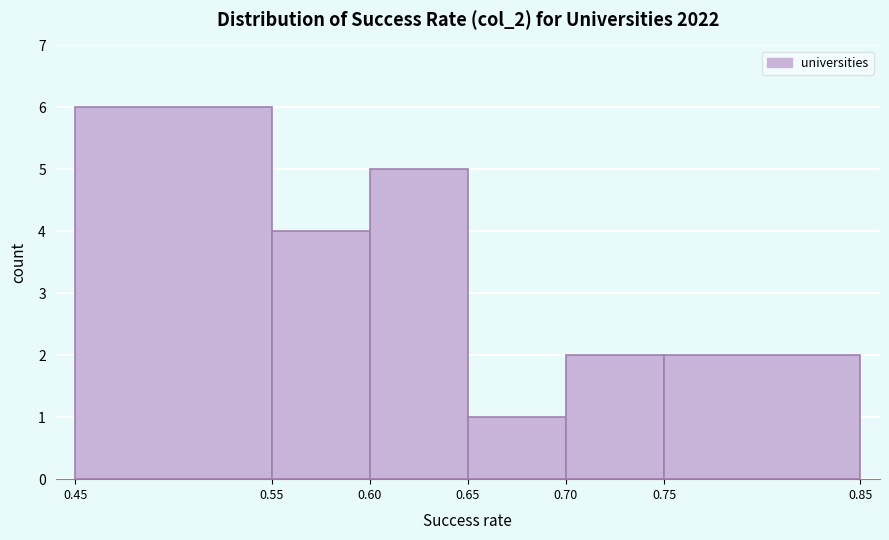

Over which range of the x-axis is the bar tallest?

0.45 to 0.55